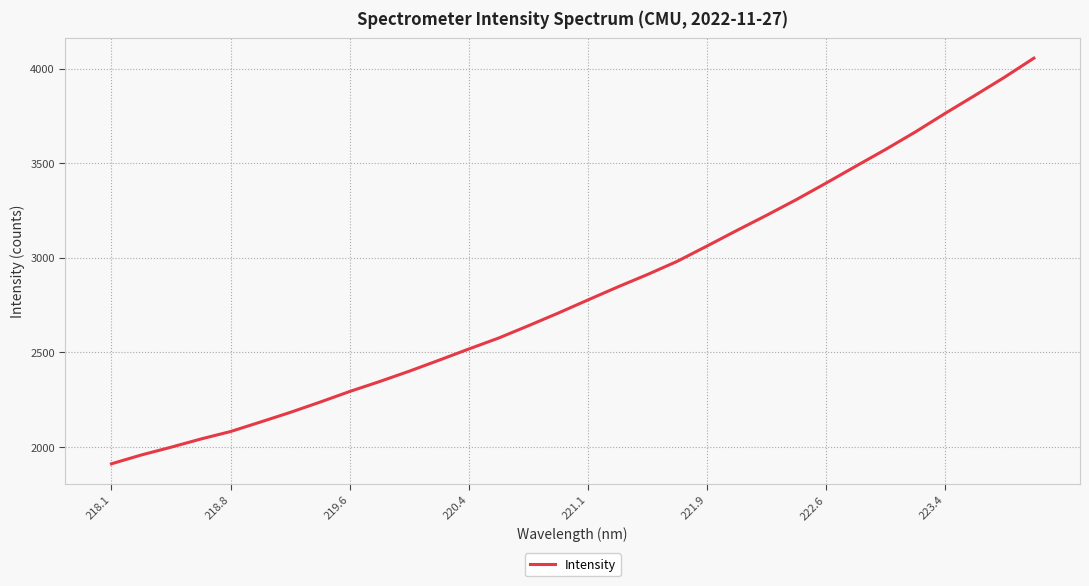

What is the difference between the maximum and minimum values?

2145.3